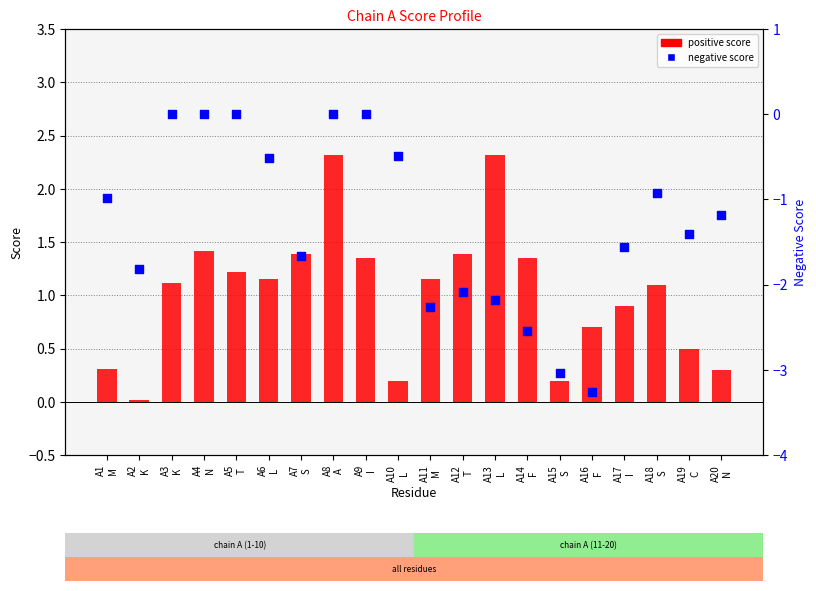

What are all the series names shown in the legend?

positive score, negative score